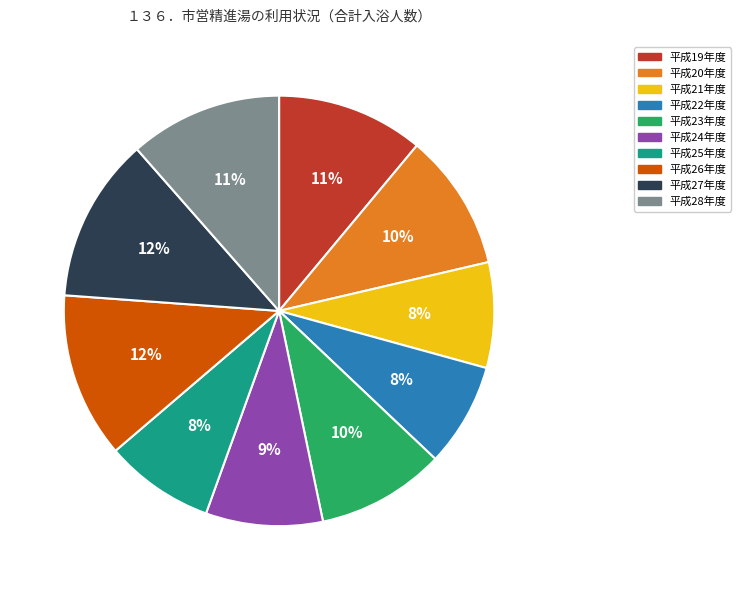

Count the number of slices in the pie.

10